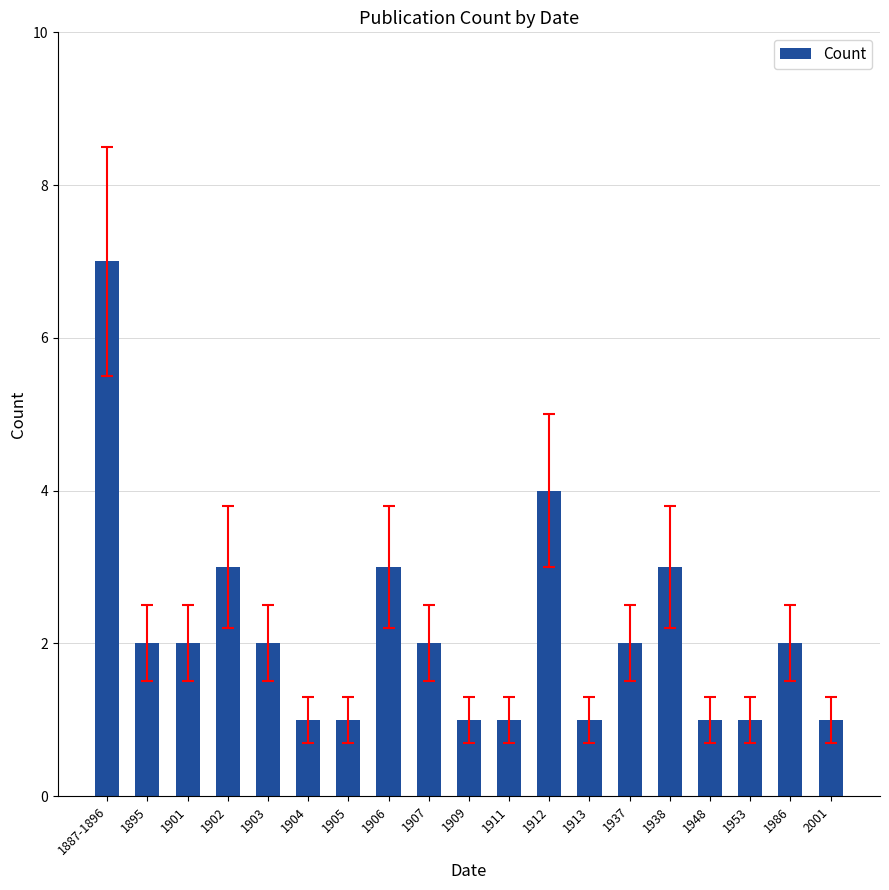

What is the minimum value shown in the chart?

1